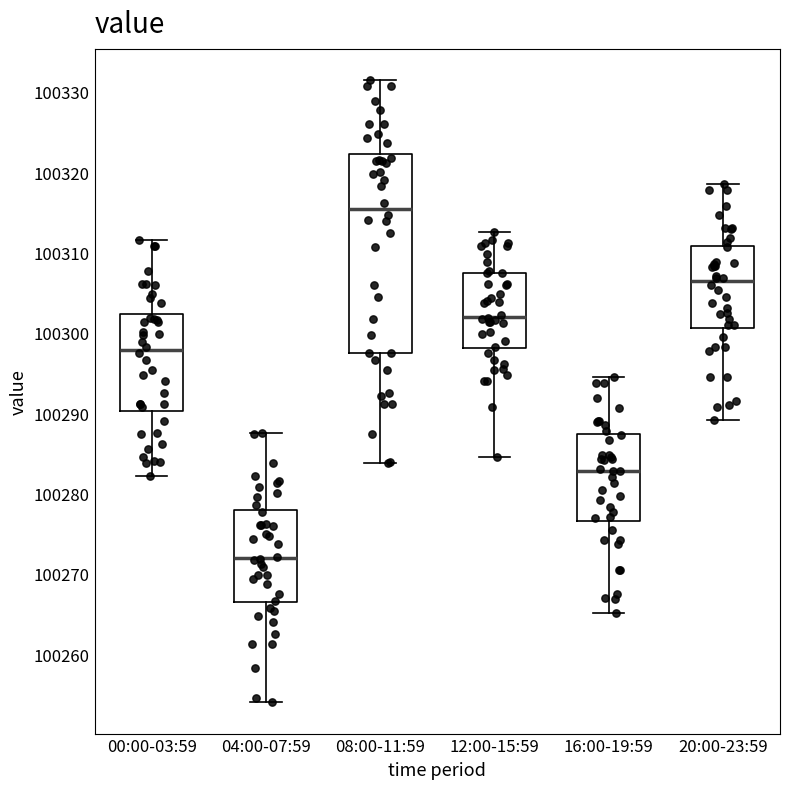

Which box's median line is the lowest?

04:00-07:59